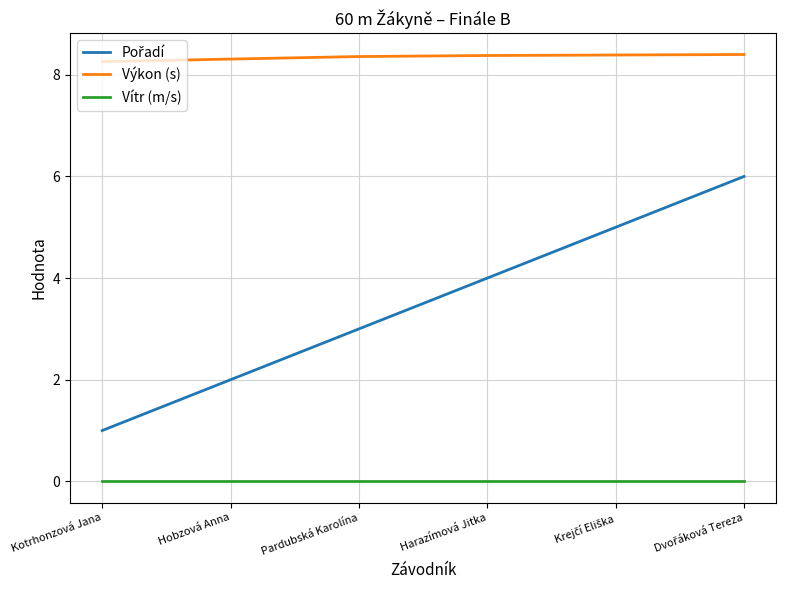

What is the spread (max minus min) of values at Kotrhonzová Jana?

8.3